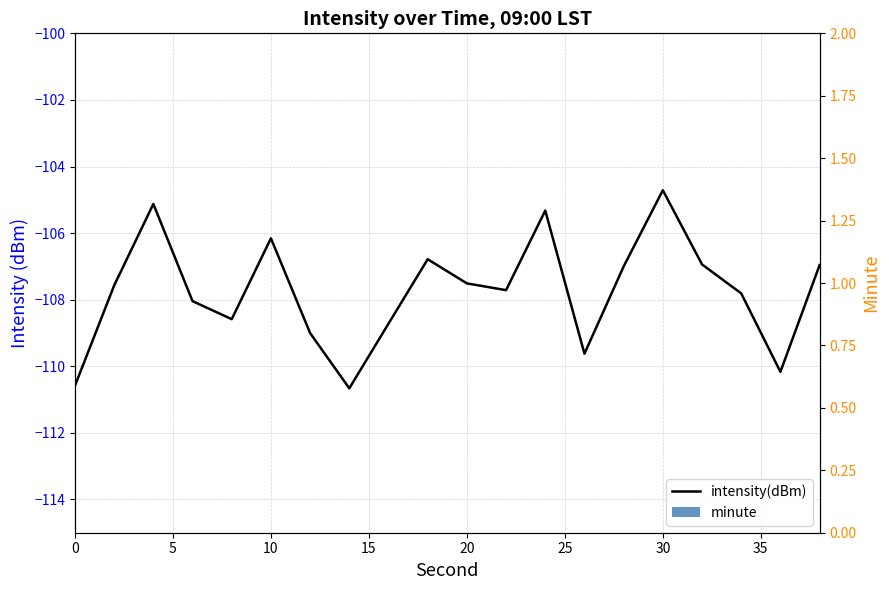

The value of intensity(dBm) at 12 is -156.9. True or false?

False